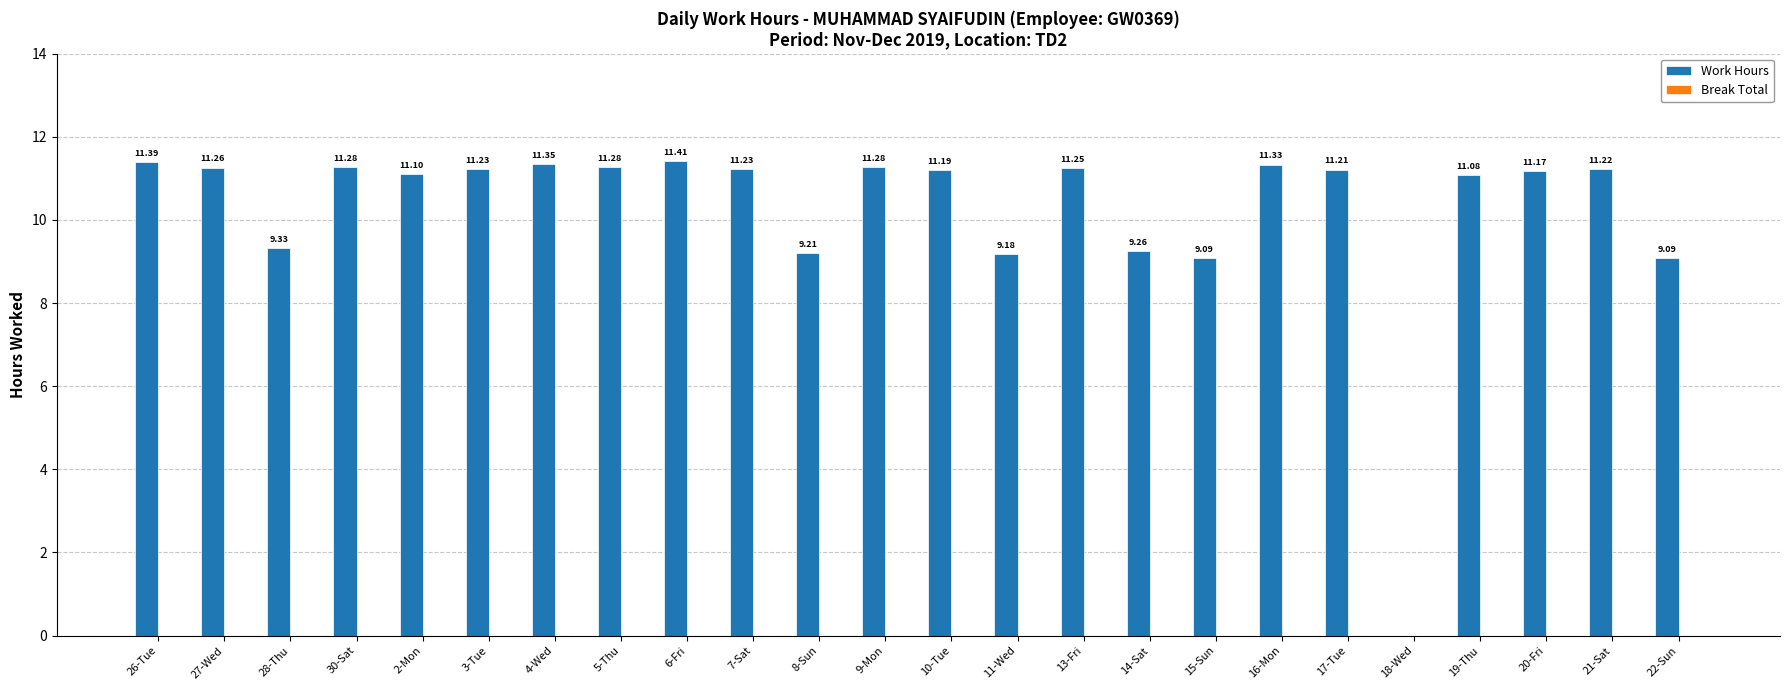

Approximately how many times larger is the value at 7-Sat compared to 11-Wed?

1.2